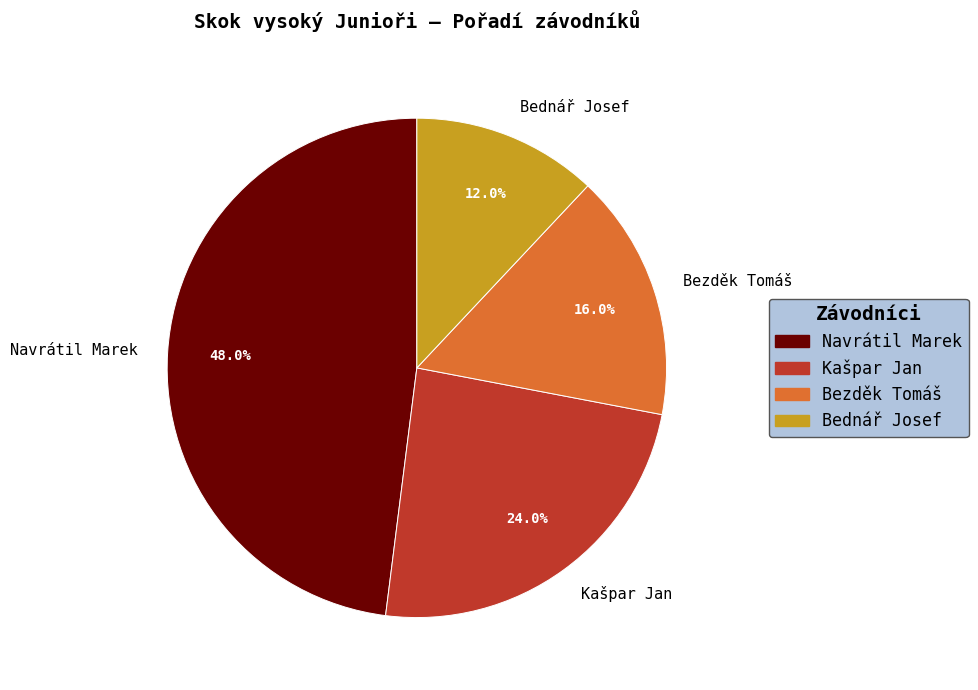

Which category has the biggest portion of the pie?

Navrátil Marek